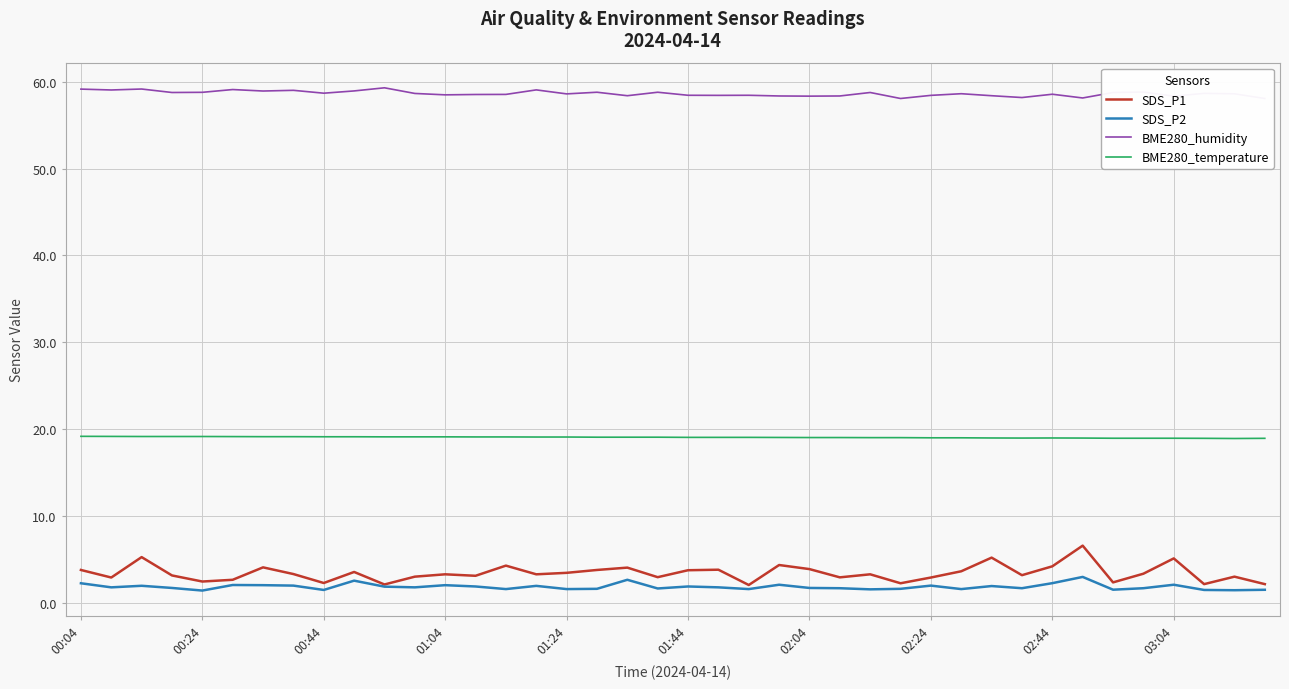

Which has a higher value, 17 or 15?

17